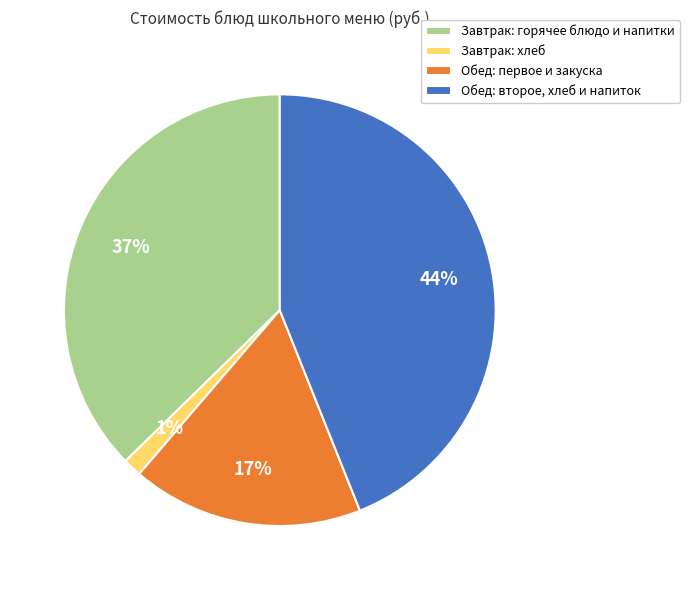

To the nearest percent, what is the difference between the largest and smallest slice percentages?

43%